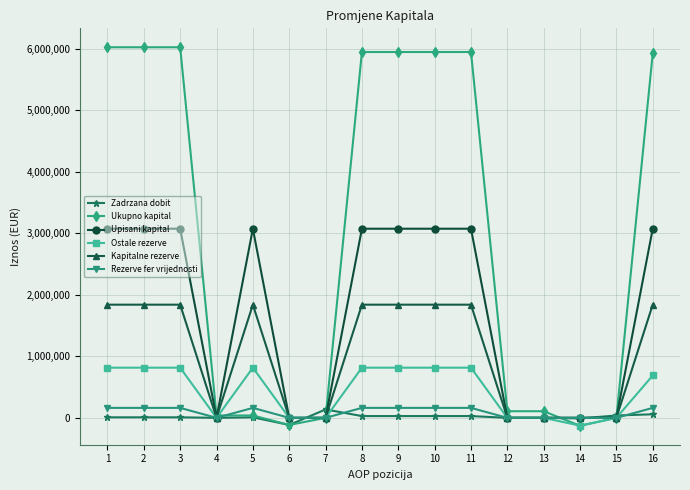

Which series has the largest total across all categories?

Ukupno kapital